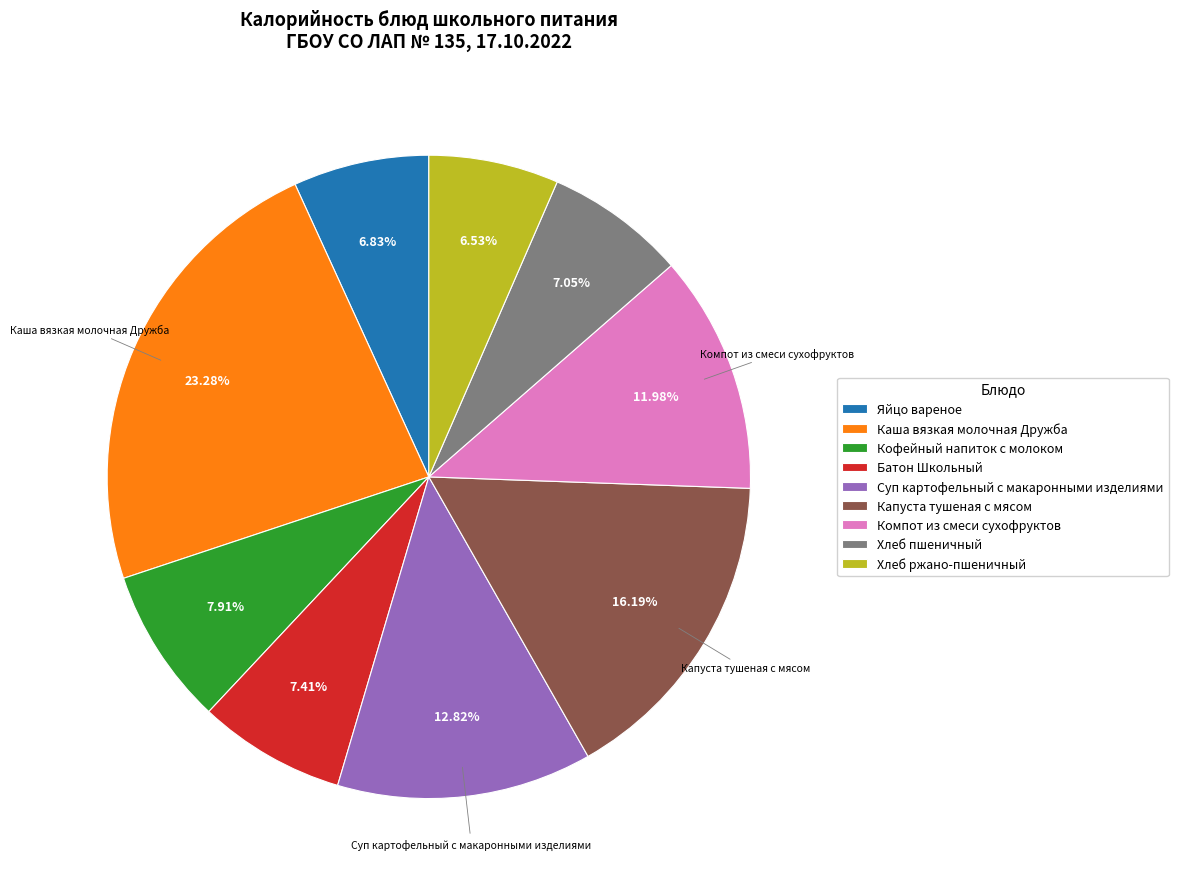

True or false: Кофейный напиток с молоком accounts for 1% of the total.

False